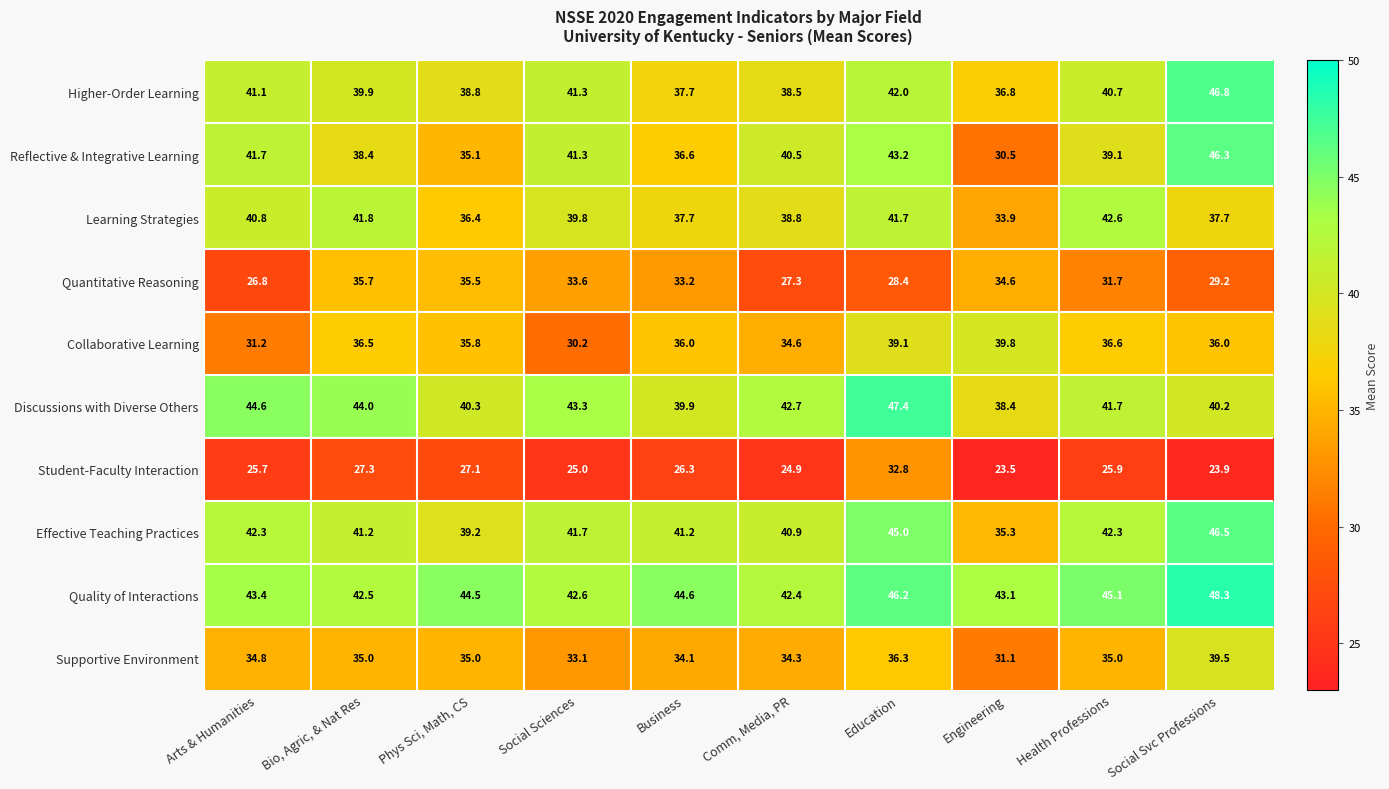

Which series has the largest range (max minus min)?

Reflective & Integrative Learning